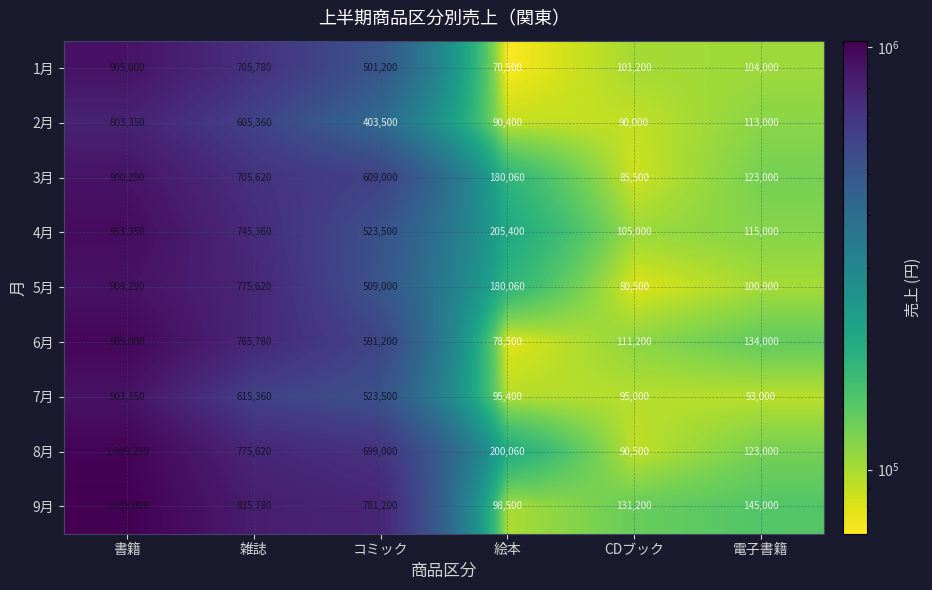

What is the difference between the second highest and second lowest values in the 4月 series?

630360